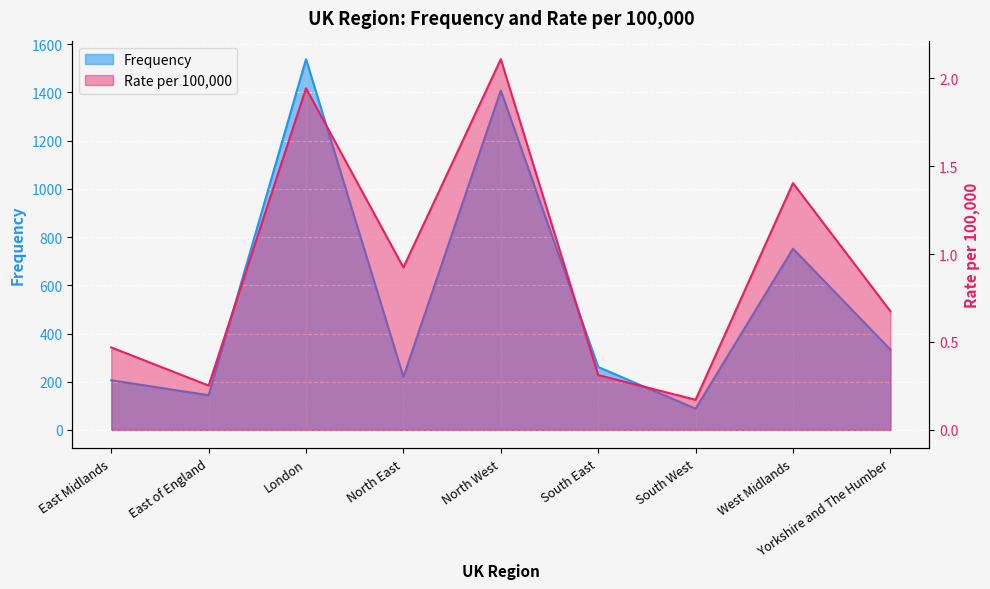

What is the label of the 9th point from the right?

East Midlands